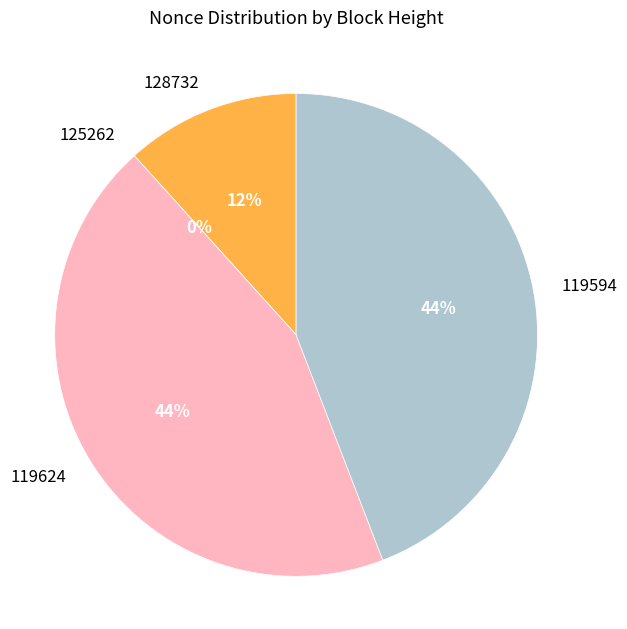

How many slices are in this pie chart?

4